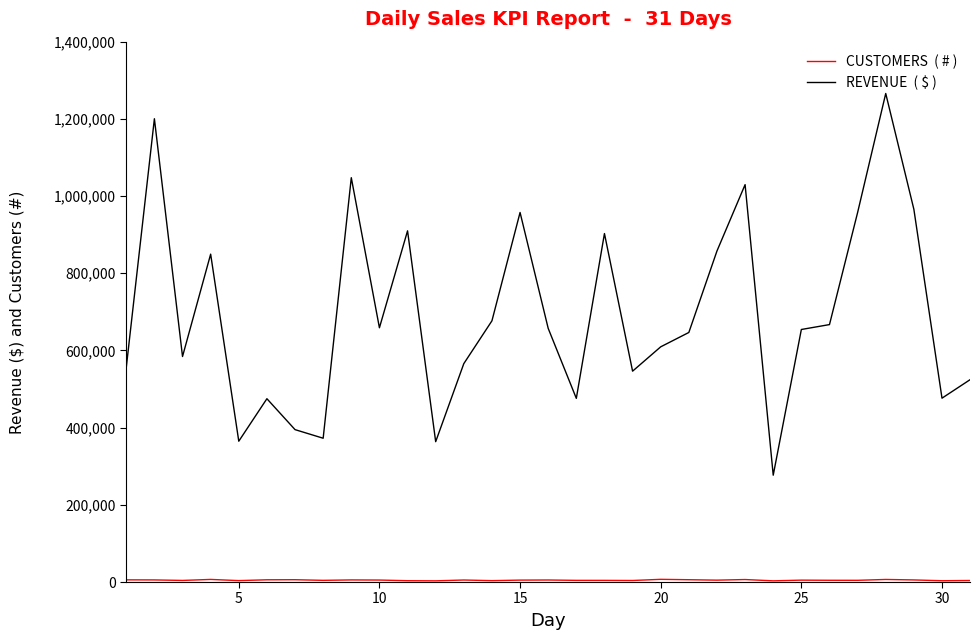

What is the maximum value shown in the chart?

1265748